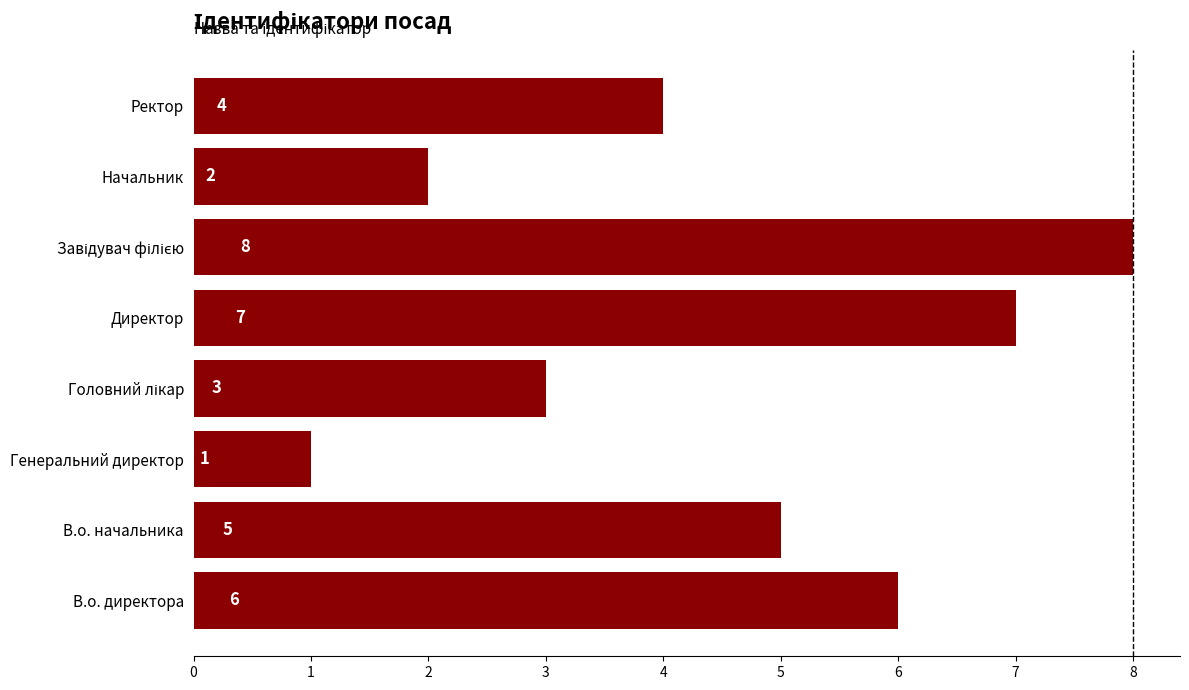

What is the ratio of the value at В.о. начальника to the value at Начальник?

2.5